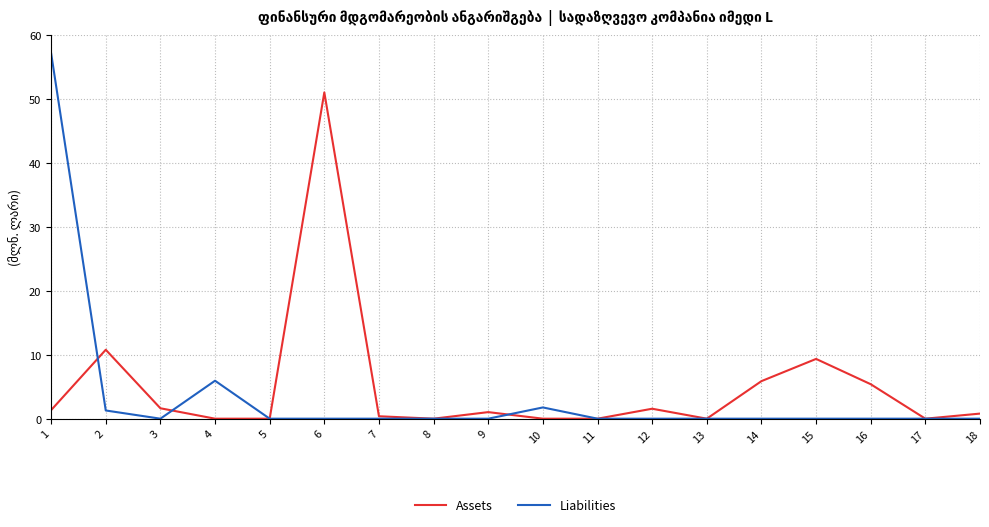

How many lines are shown in the chart?

2